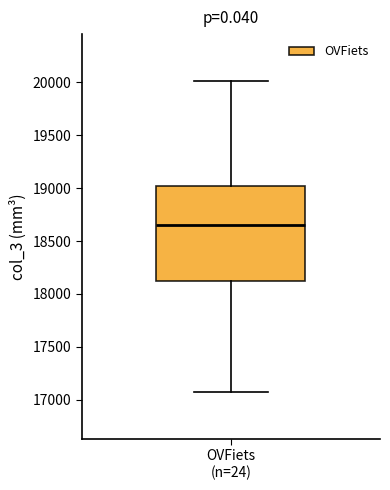

Where is the lower edge of the box for OVFiets (n=24) on the y-axis? The values are not printed on the chart, so give them approximately, as read against the axis.

18100